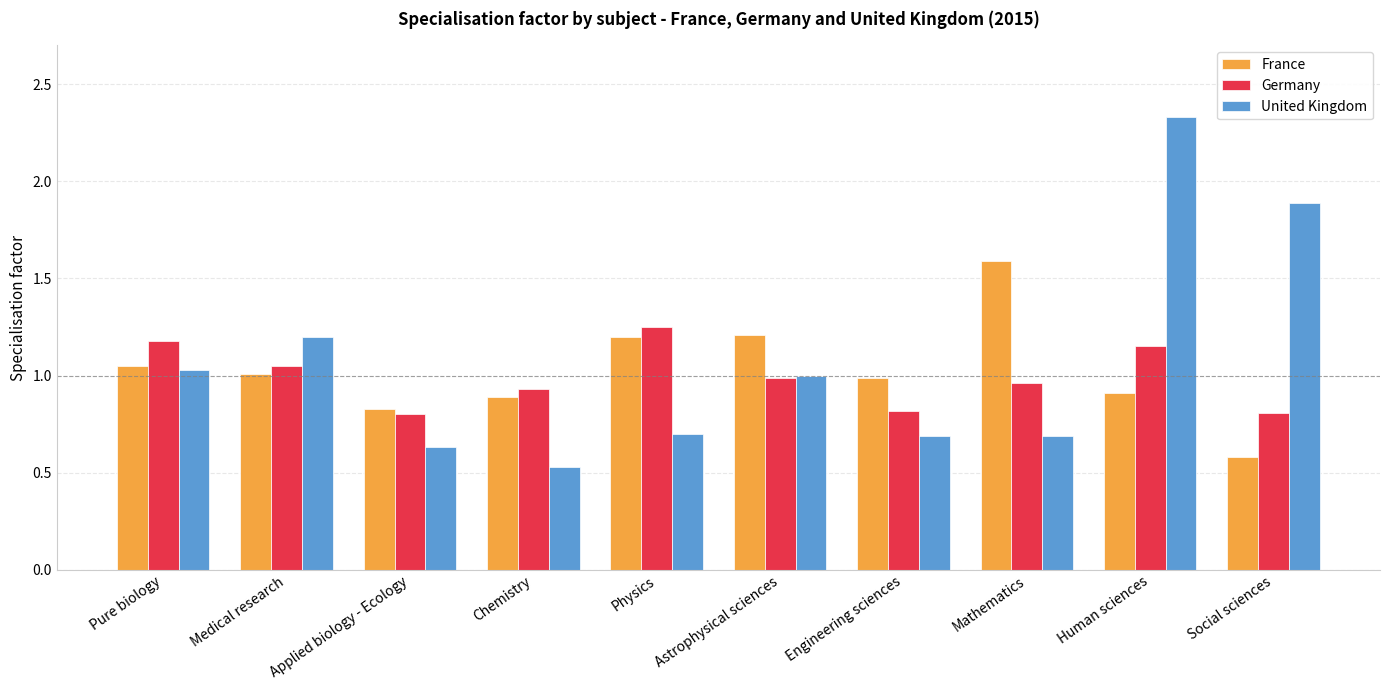

How many series are shown in this chart?

3